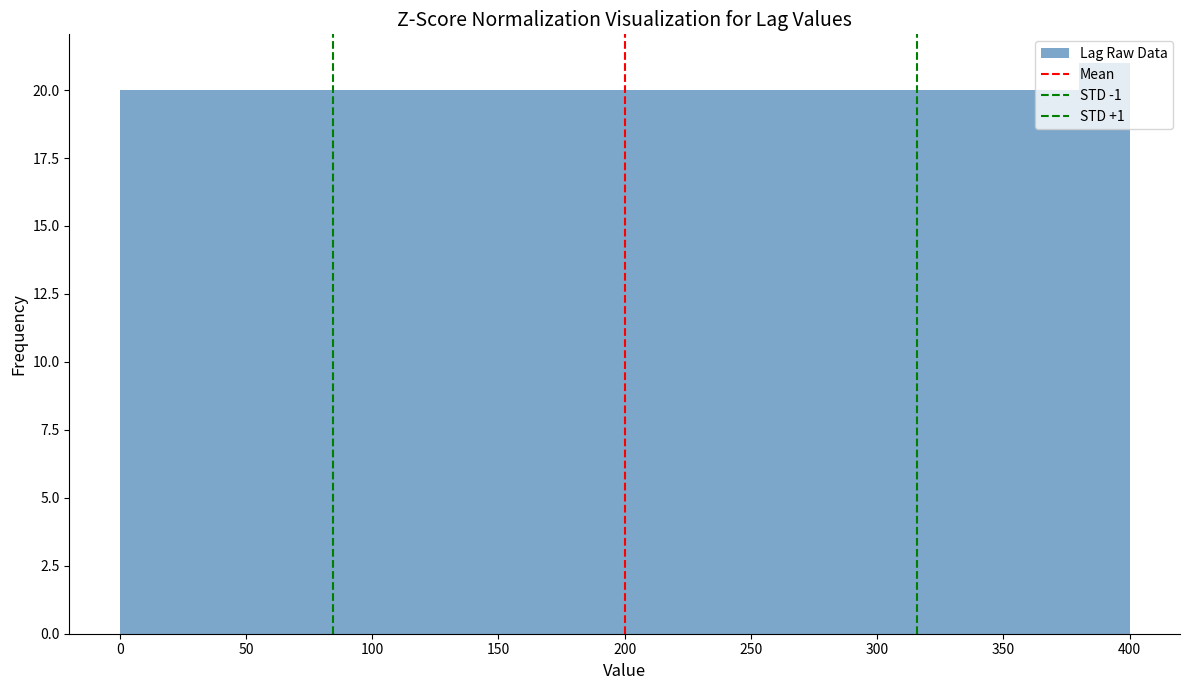

Reading left to right, transcribe this chart: for each bar, give the range it covers on the x-axis and its height. The values are not printed on the chart, so give them approximately, as read against the axis.

0 to 20: 20
20 to 40: 20
40 to 60: 20
60 to 80: 20
80 to 100: 20
100 to 120: 20
120 to 140: 20
140 to 160: 20
160 to 180: 20
180 to 200: 20
200 to 220: 20
220 to 240: 20
240 to 260: 20
260 to 280: 20
280 to 300: 20
300 to 320: 20
320 to 340: 20
340 to 360: 20
360 to 380: 20
380 to 400: 21